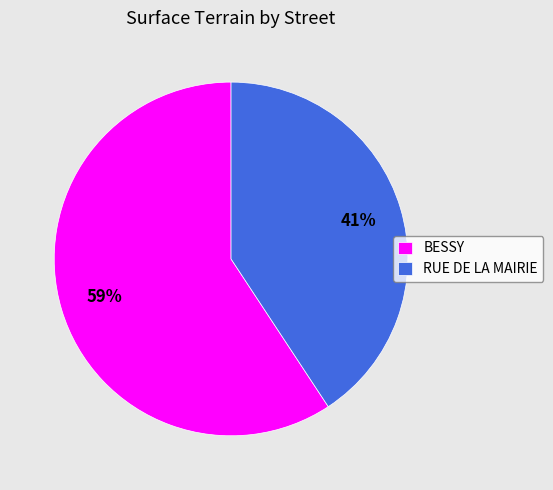

What percentage is the BESSY slice, to the nearest percent?

59%